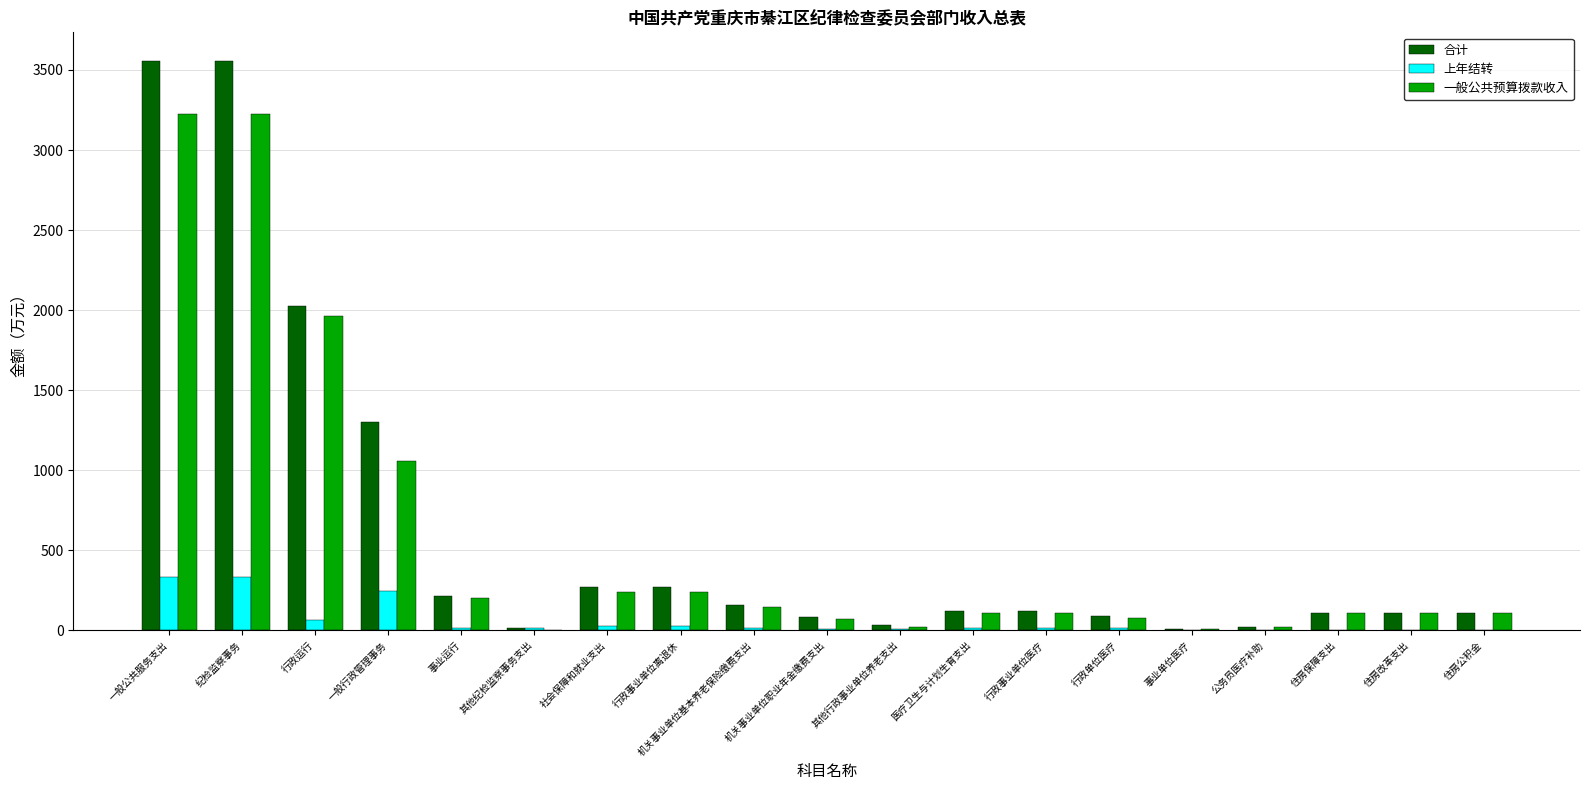

Read the 合计 value at 事业运行.

217.1